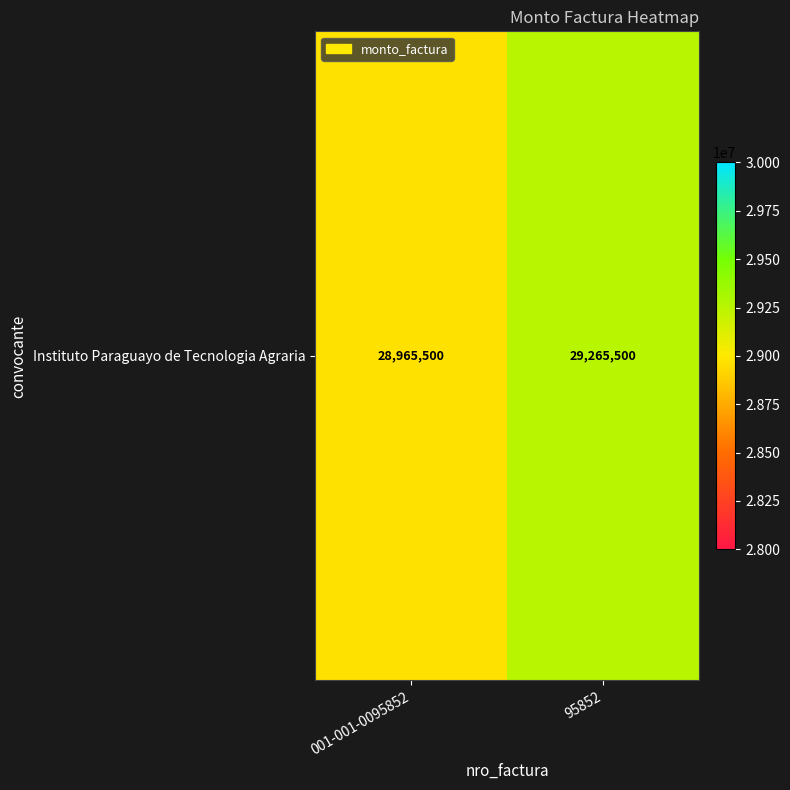

What is the change in value from 001-001-0095852 to 95852?

+300000